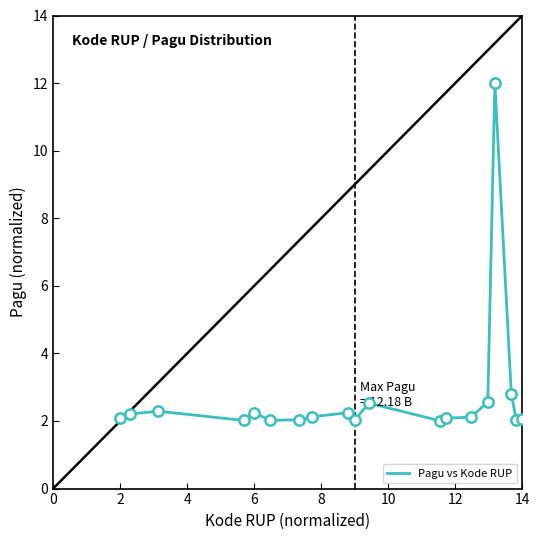

What is the difference between the maximum and minimum values?

10.0